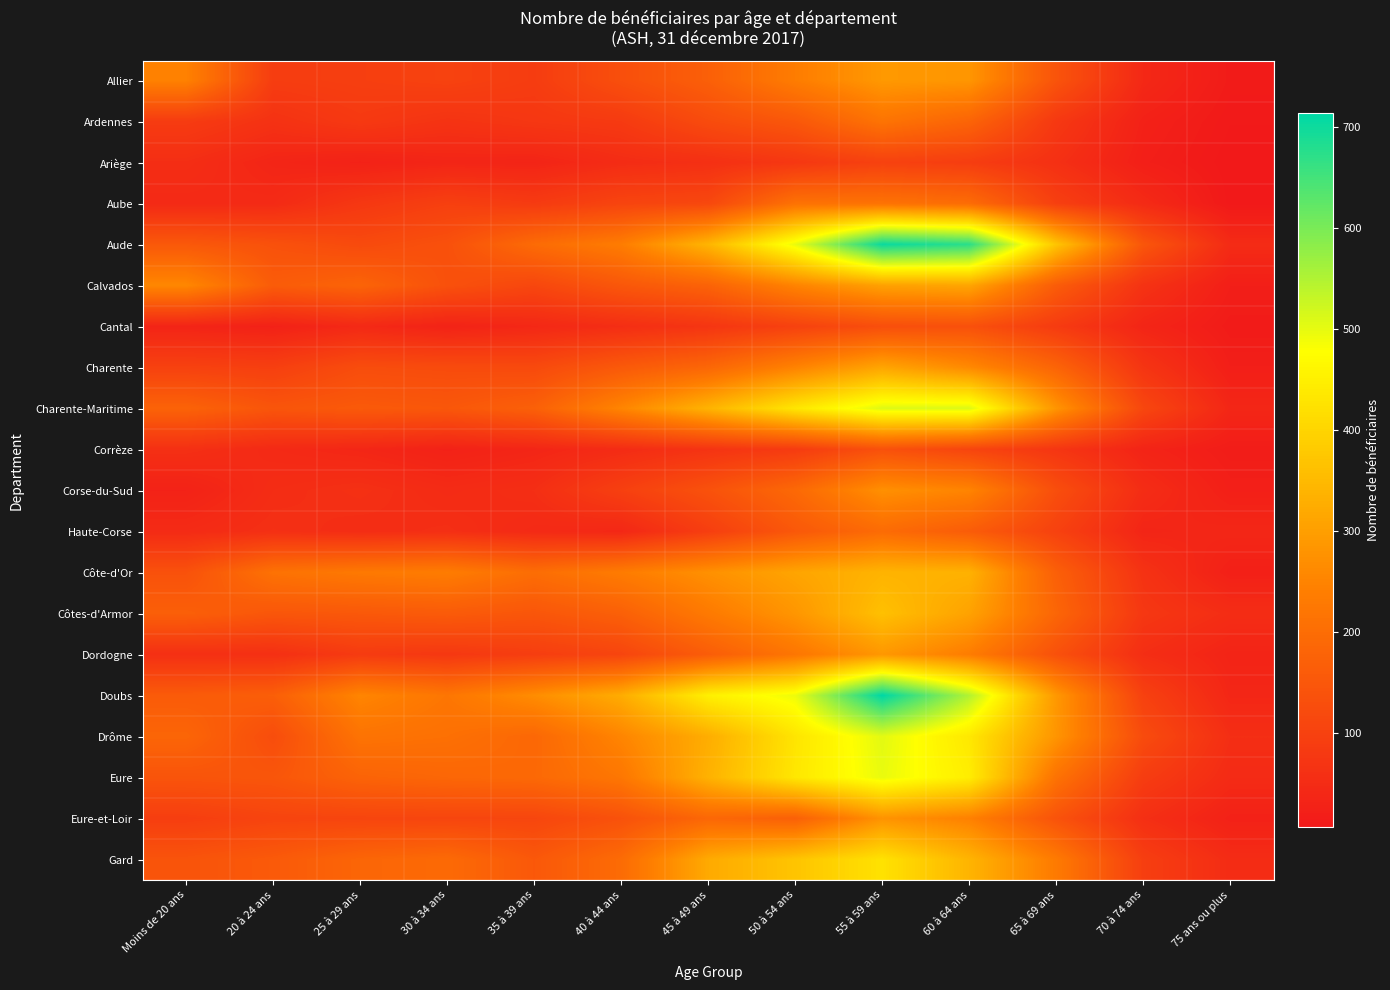

Reading left to right, extract all data points from this chart.

Allier: Moins de 20 ans=246	20 à 24 ans=89	25 à 29 ans=94	30 à 34 ans=101	35 à 39 ans=88	40 à 44 ans=131	45 à 49 ans=169	50 à 54 ans=236	55 à 59 ans=289	60 à 64 ans=284	65 à 69 ans=142	70 à 74 ans=42	75 ans ou plus=13
Ardennes: Moins de 20 ans=86	20 à 24 ans=64	25 à 29 ans=81	30 à 34 ans=67	35 à 39 ans=76	40 à 44 ans=83	45 à 49 ans=123	50 à 54 ans=151	55 à 59 ans=216	60 à 64 ans=180	65 à 69 ans=79	70 à 74 ans=26	75 ans ou plus=9
Ariège: Moins de 20 ans=55	20 à 24 ans=35	25 à 29 ans=27	30 à 34 ans=35	35 à 39 ans=33	40 à 44 ans=51	45 à 49 ans=59	50 à 54 ans=77	55 à 59 ans=100	60 à 64 ans=90	65 à 69 ans=60	70 à 74 ans=21	75 ans ou plus=6
Aube: Moins de 20 ans=45	20 à 24 ans=47	25 à 29 ans=77	30 à 34 ans=96	35 à 39 ans=84	40 à 44 ans=106	45 à 49 ans=114	50 à 54 ans=211	55 à 59 ans=213	60 à 64 ans=198	65 à 69 ans=95	70 à 74 ans=47	75 ans ou plus=7
Aude: Moins de 20 ans=153	20 à 24 ans=136	25 à 29 ans=120	30 à 34 ans=135	35 à 39 ans=196	40 à 44 ans=236	45 à 49 ans=341	50 à 54 ans=497	55 à 59 ans=703	60 à 64 ans=673	65 à 69 ans=370	70 à 74 ans=147	75 ans ou plus=49
Calvados: Moins de 20 ans=257	20 à 24 ans=161	25 à 29 ans=180	30 à 34 ans=135	35 à 39 ans=112	40 à 44 ans=150	45 à 49 ans=177	50 à 54 ans=250	55 à 59 ans=305	60 à 64 ans=313	65 à 69 ans=162	70 à 74 ans=66	75 ans ou plus=20
Cantal: Moins de 20 ans=33	20 à 24 ans=26	25 à 29 ans=44	30 à 34 ans=30	35 à 39 ans=41	40 à 44 ans=55	45 à 49 ans=72	50 à 54 ans=100	55 à 59 ans=130	60 à 64 ans=135	65 à 69 ans=85	70 à 74 ans=35	75 ans ou plus=12
Charente: Moins de 20 ans=100	20 à 24 ans=95	25 à 29 ans=126	30 à 34 ans=122	35 à 39 ans=119	40 à 44 ans=155	45 à 49 ans=186	50 à 54 ans=248	55 à 59 ans=312	60 à 64 ans=261	65 à 69 ans=180	70 à 74 ans=71	75 ans ou plus=20
Charente-Maritime: Moins de 20 ans=177	20 à 24 ans=145	25 à 29 ans=156	30 à 34 ans=150	35 à 39 ans=171	40 à 44 ans=253	45 à 49 ans=338	50 à 54 ans=432	55 à 59 ans=508	60 à 64 ans=509	65 à 69 ans=282	70 à 74 ans=112	75 ans ou plus=38
Corrèze: Moins de 20 ans=59	20 à 24 ans=45	25 à 29 ans=38	30 à 34 ans=27	35 à 39 ans=36	40 à 44 ans=50	45 à 49 ans=68	50 à 54 ans=86	55 à 59 ans=136	60 à 64 ans=108	65 à 69 ans=73	70 à 74 ans=32	75 ans ou plus=15
Corse-du-Sud: Moins de 20 ans=28	20 à 24 ans=53	25 à 29 ans=60	30 à 34 ans=49	35 à 39 ans=56	40 à 44 ans=96	45 à 49 ans=137	50 à 54 ans=191	55 à 59 ans=273	60 à 64 ans=251	65 à 69 ans=129	70 à 74 ans=52	75 ans ou plus=22
Haute-Corse: Moins de 20 ans=48	20 à 24 ans=59	25 à 29 ans=53	30 à 34 ans=57	35 à 39 ans=46	40 à 44 ans=40	45 à 49 ans=92	50 à 54 ans=152	55 à 59 ans=197	60 à 64 ans=162	65 à 69 ans=100	70 à 74 ans=35	75 ans ou plus=39
Côte-d'Or: Moins de 20 ans=137	20 à 24 ans=212	25 à 29 ans=228	30 à 34 ans=236	35 à 39 ans=201	40 à 44 ans=234	45 à 49 ans=274	50 à 54 ans=311	55 à 59 ans=339	60 à 64 ans=335	65 à 69 ans=170	70 à 74 ans=65	75 ans ou plus=23
Côtes-d'Armor: Moins de 20 ans=169	20 à 24 ans=148	25 à 29 ans=153	30 à 34 ans=159	35 à 39 ans=147	40 à 44 ans=171	45 à 49 ans=230	50 à 54 ans=284	55 à 59 ans=362	60 à 64 ans=307	65 à 69 ans=184	70 à 74 ans=77	75 ans ou plus=53
Dordogne: Moins de 20 ans=59	20 à 24 ans=59	25 à 29 ans=85	30 à 34 ans=78	35 à 39 ans=91	40 à 44 ans=108	45 à 49 ans=163	50 à 54 ans=221	55 à 59 ans=287	60 à 64 ans=236	65 à 69 ans=135	70 à 74 ans=55	75 ans ou plus=32
Doubs: Moins de 20 ans=159	20 à 24 ans=167	25 à 29 ans=253	30 à 34 ans=221	35 à 39 ans=267	40 à 44 ans=325	45 à 49 ans=450	50 à 54 ans=494	55 à 59 ans=714	60 à 64 ans=549	65 à 69 ans=288	70 à 74 ans=99	75 ans ou plus=38
Drôme: Moins de 20 ans=183	20 à 24 ans=126	25 à 29 ans=215	30 à 34 ans=208	35 à 39 ans=188	40 à 44 ans=253	45 à 49 ans=327	50 à 54 ans=430	55 à 59 ans=504	60 à 64 ans=436	65 à 69 ans=282	70 à 74 ans=123	75 ans ou plus=56
Eure: Moins de 20 ans=143	20 à 24 ans=147	25 à 29 ans=178	30 à 34 ans=186	35 à 39 ans=191	40 à 44 ans=223	45 à 49 ans=335	50 à 54 ans=434	55 à 59 ans=498	60 à 64 ans=446	65 à 69 ans=213	70 à 74 ans=89	75 ans ou plus=48
Eure-et-Loir: Moins de 20 ans=92	20 à 24 ans=106	25 à 29 ans=108	30 à 34 ans=109	35 à 39 ans=110	40 à 44 ans=137	45 à 49 ans=187	50 à 54 ans=171	55 à 59 ans=279	60 à 64 ans=245	65 à 69 ans=140	70 à 74 ans=58	75 ans ou plus=26
Gard: Moins de 20 ans=142	20 à 24 ans=156	25 à 29 ans=183	30 à 34 ans=194	35 à 39 ans=152	40 à 44 ans=197	45 à 49 ans=321	50 à 54 ans=370	55 à 59 ans=425	60 à 64 ans=340	65 à 69 ans=231	70 à 74 ans=93	75 ans ou plus=51